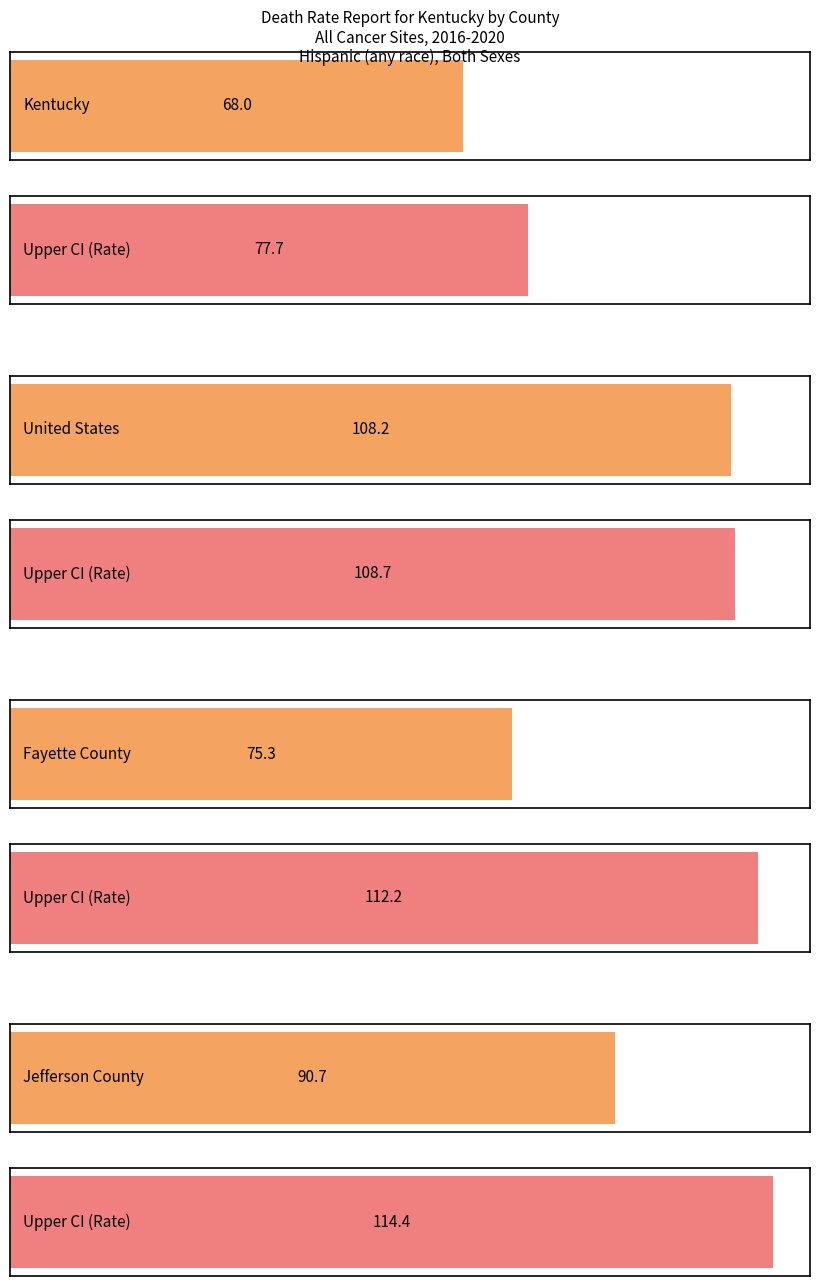

What position from the left is Kentucky?

1